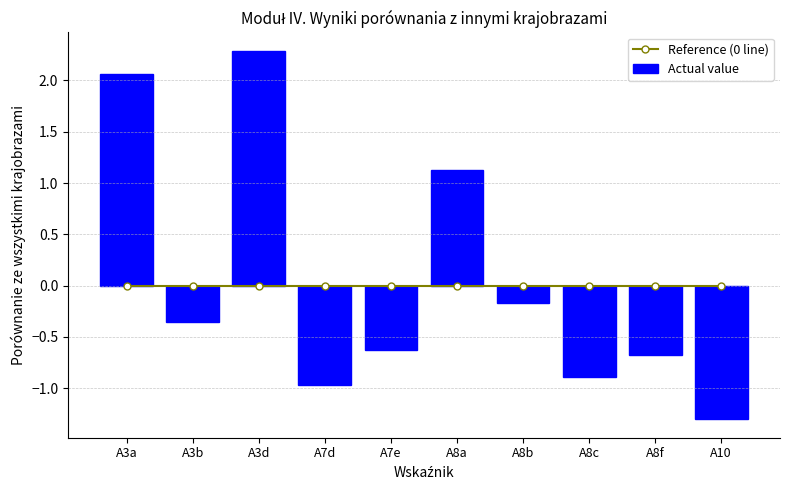

What is the spread (max minus min) of values at A10?

1.3